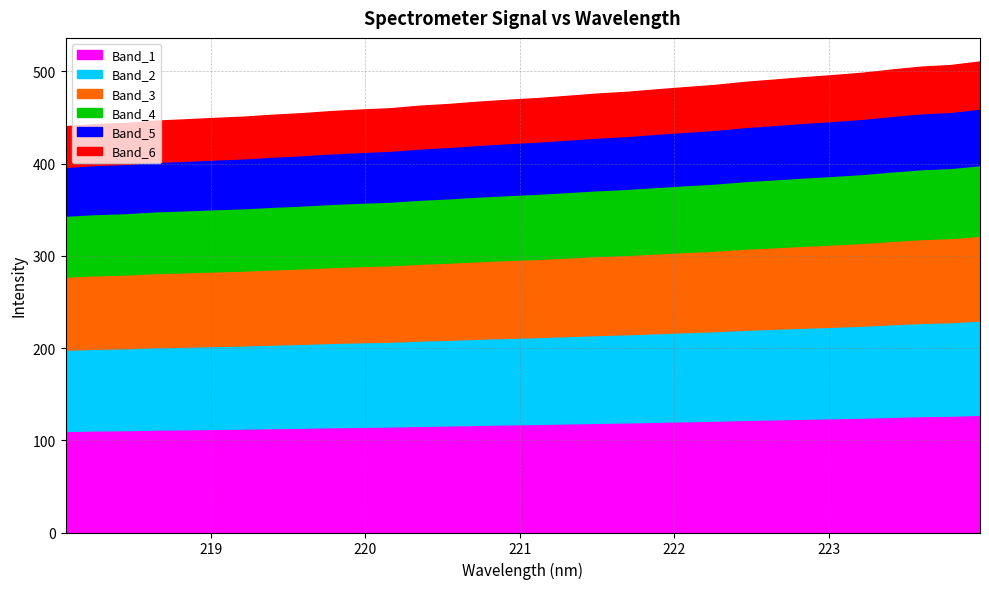

Which category has the highest value across all series?

223.9802